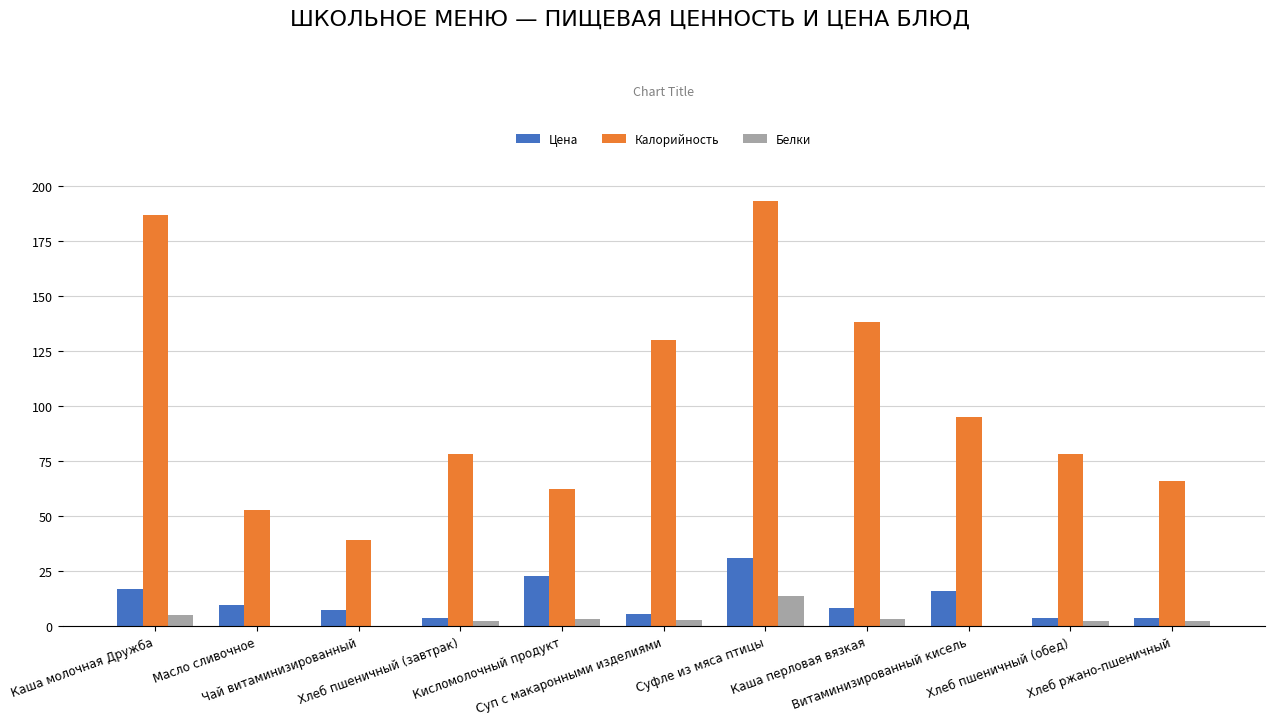

What is the maximum value shown in the chart?

193.1